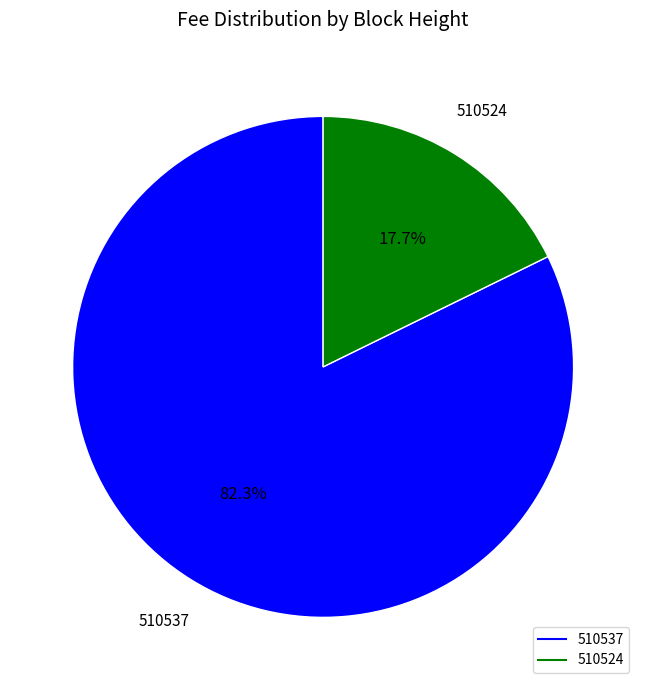

Between 510537 and 510524, which is larger?

510537